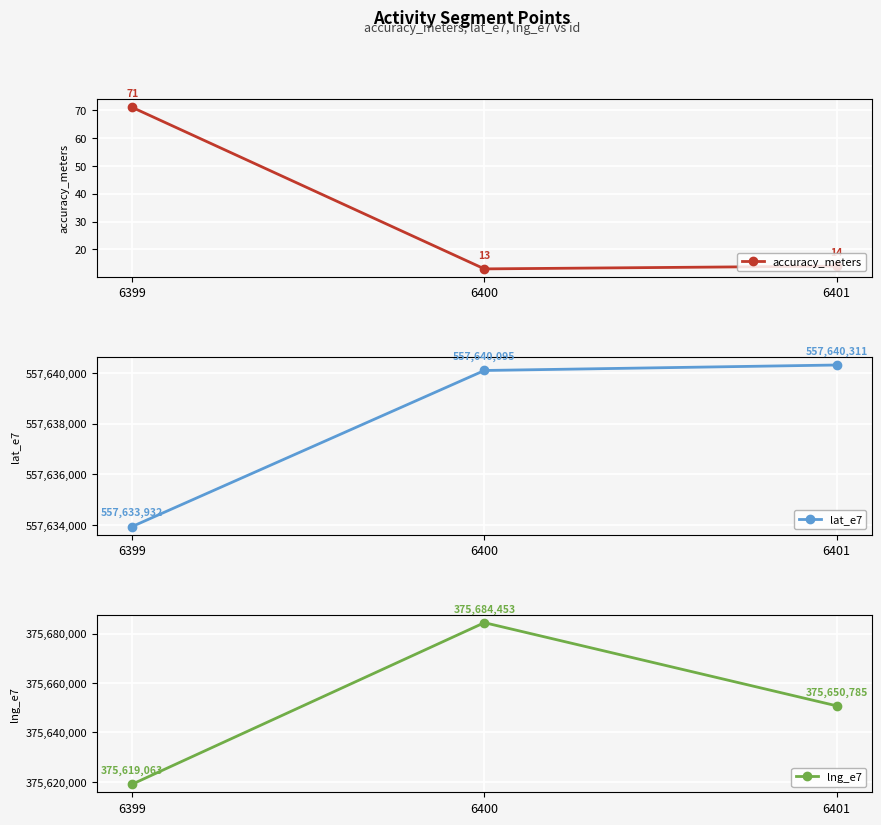

What is the highest value of the lng_e7 series?

375684453